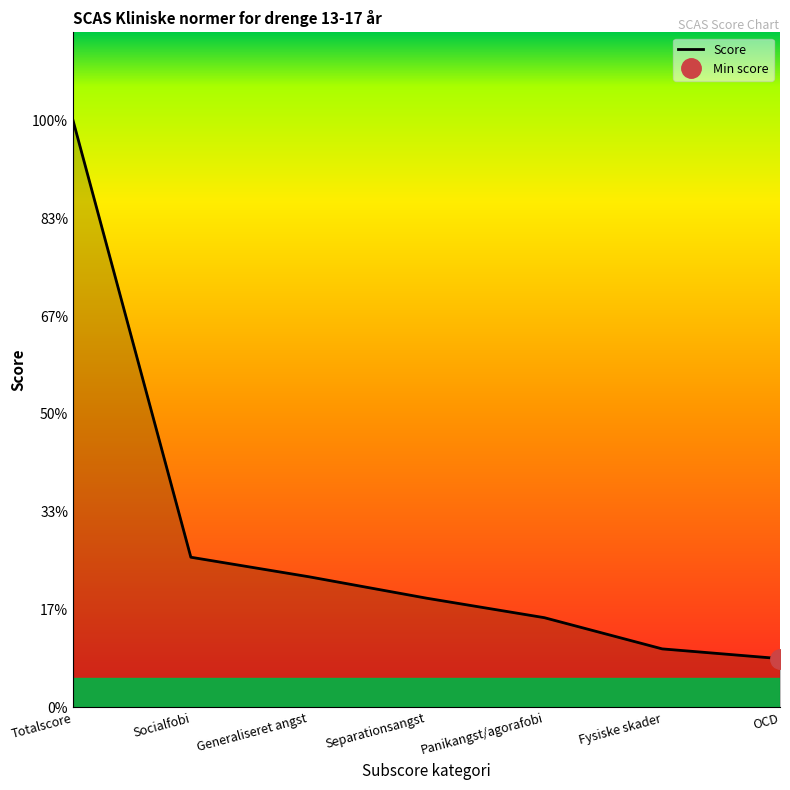

Is it true that the value at Totalscore is 30.1?

True